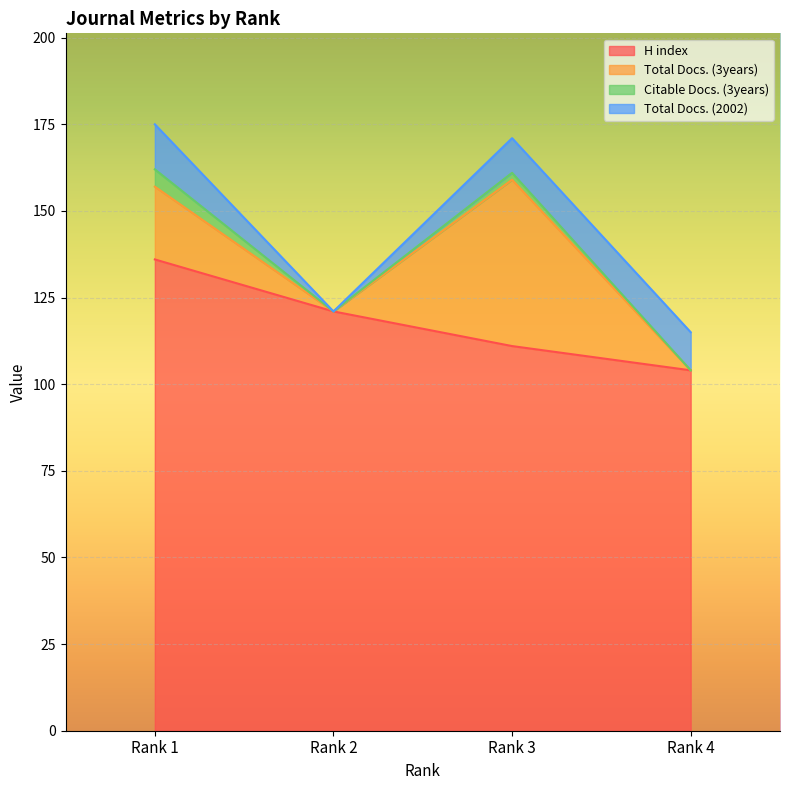

At how many categories does at least one series exceed 134?

1